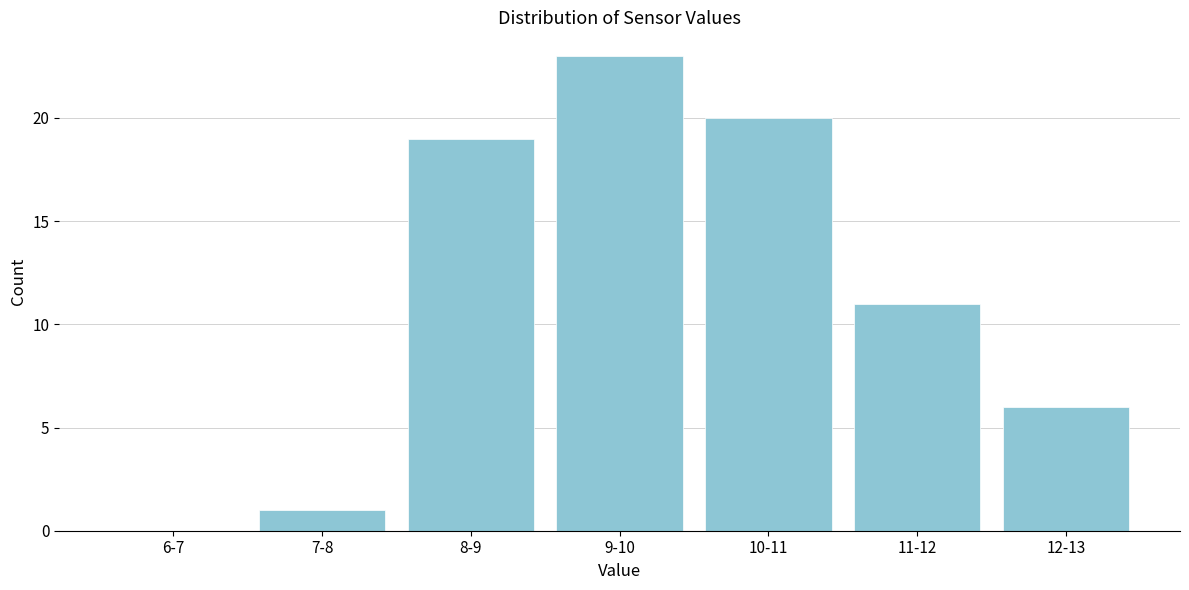

Reading right to left, extract all data points from this chart.

12-13=6	11-12=11	10-11=20	9-10=23	8-9=19	7-8=1	6-7=0